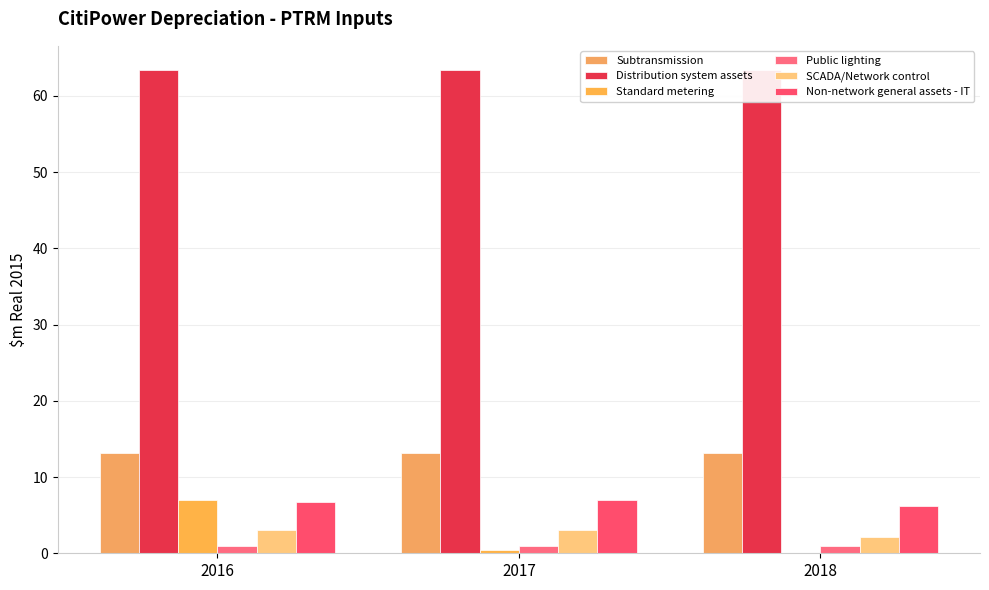

The Non-network general assets - IT series shows 6.7 at 2016. True or false?

True